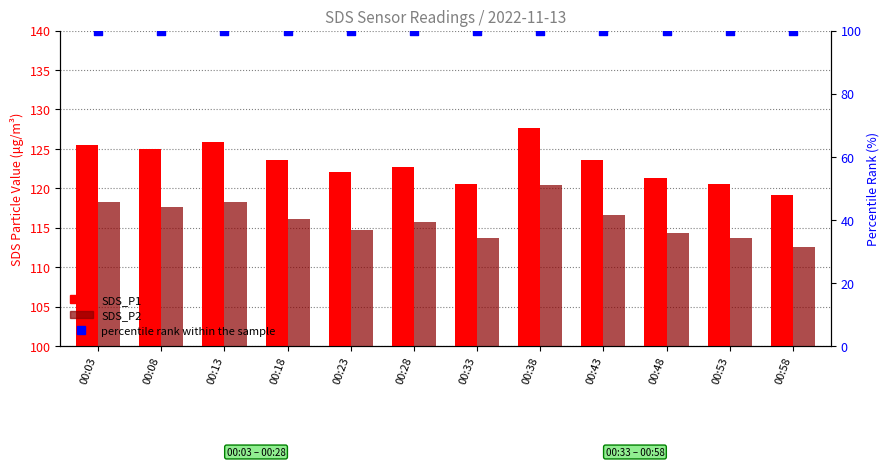

What is the total value across all series at 00:18?

339.7